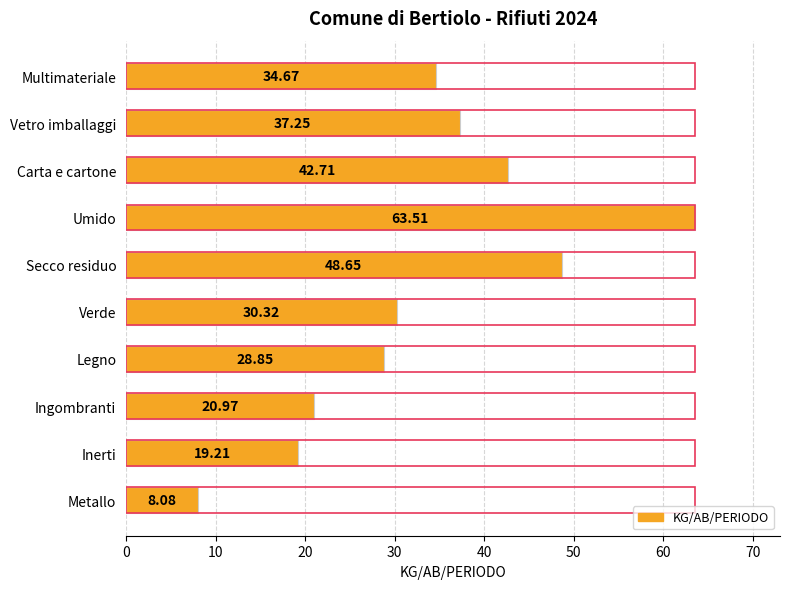

How many categories are shown in the chart?

10